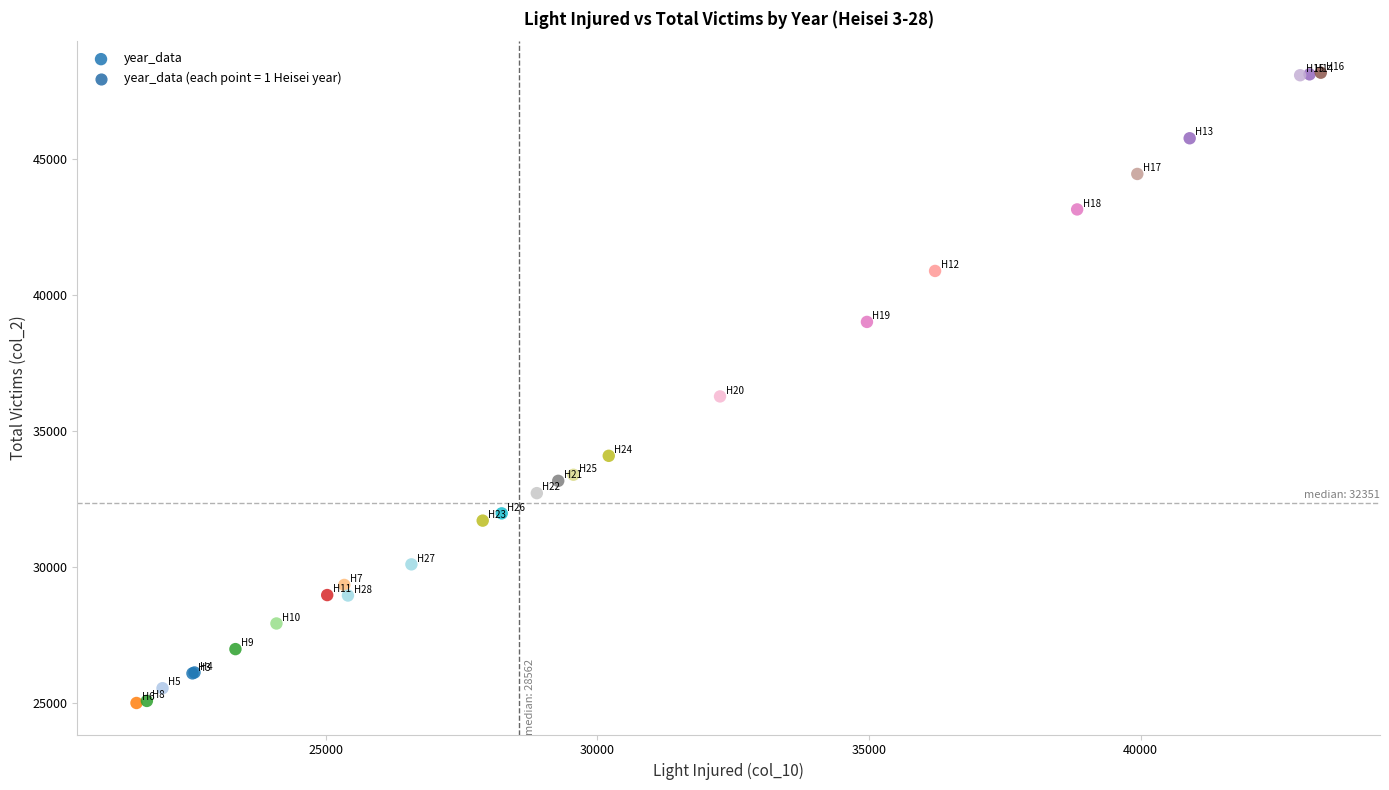

What Y value in the scatter plot is closest to 36596?

36281